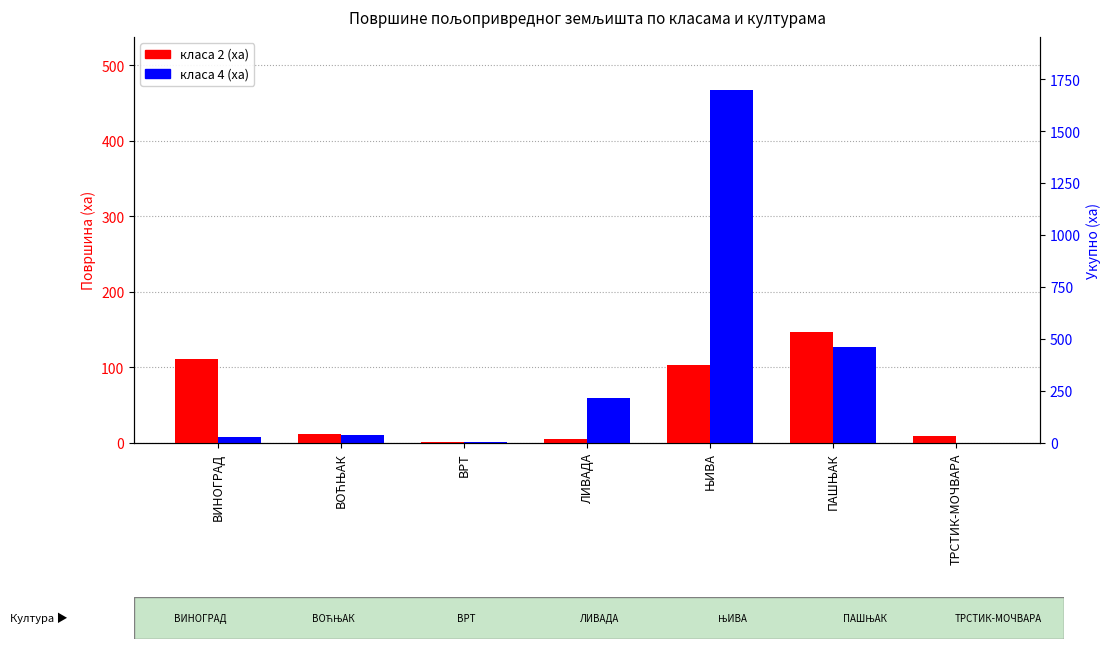

Read the класа 4 (ха) value at ЛИВАДА.

58.9